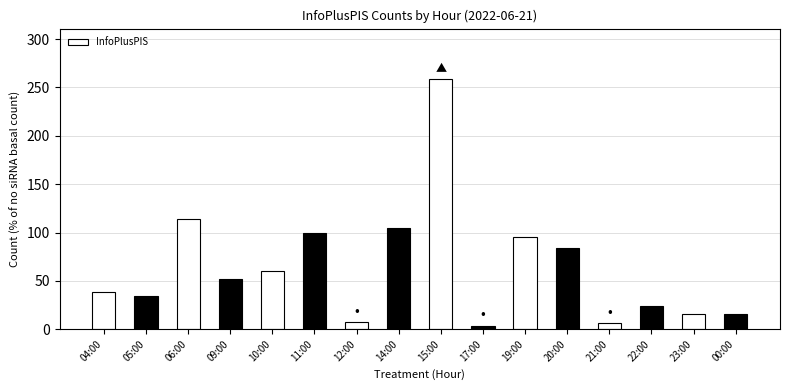

The chart shows a value of 95 at 19:00. True or false?

True